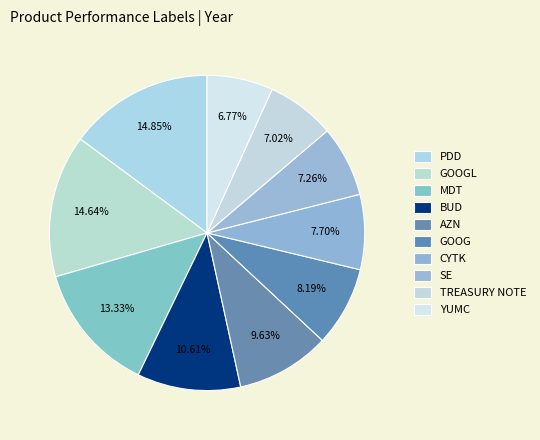

Is GOOG the majority of the pie?

No